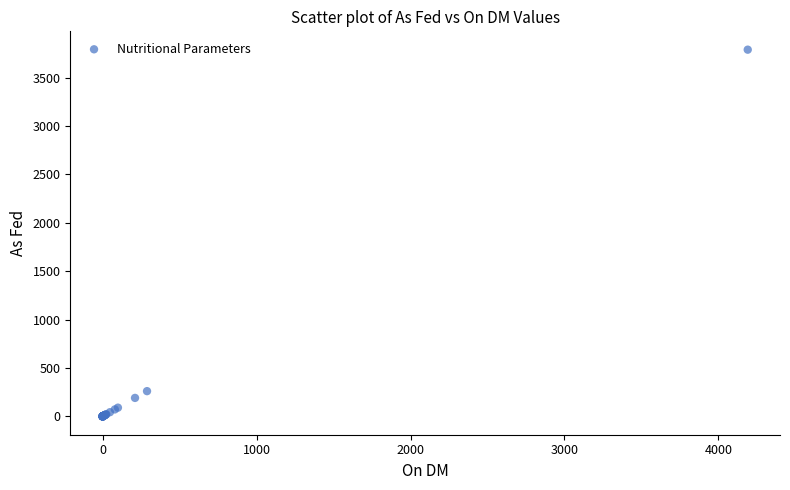

What Y value in the scatter plot is closest to 1895?

261.0